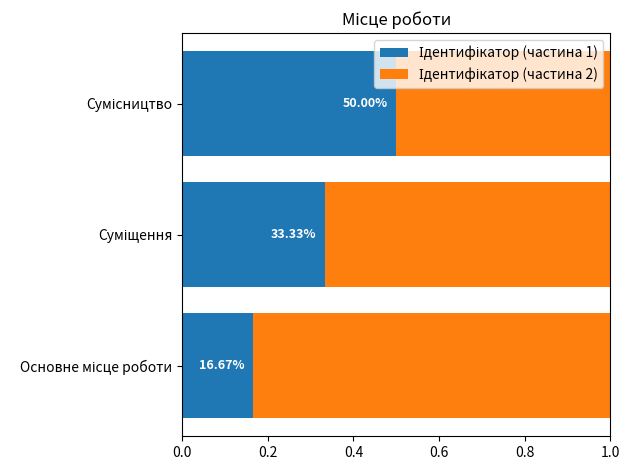

Which series has the largest total across all categories?

Ідентифікатор (частина 2)